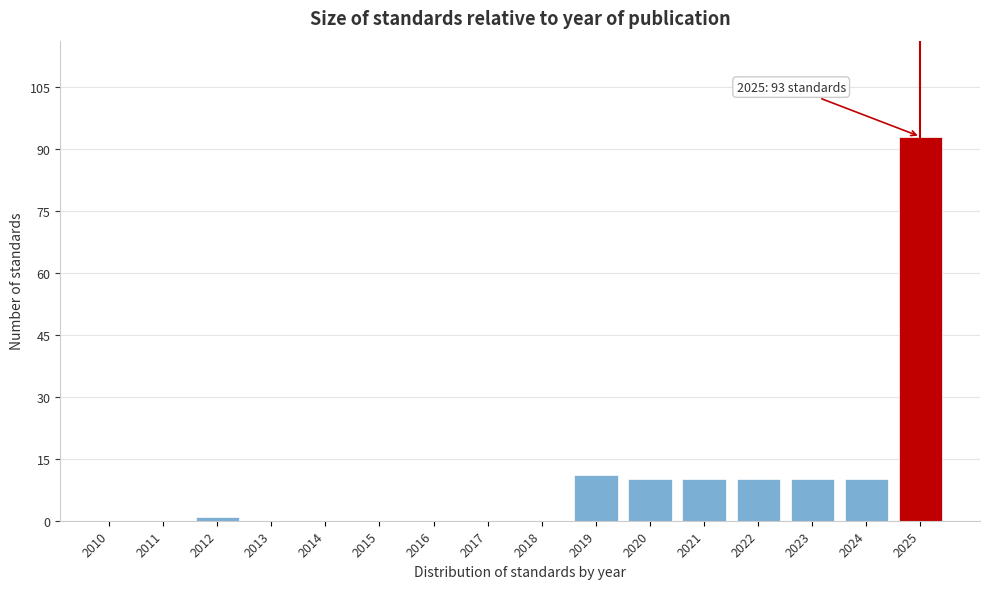

Reading right to left, what are all the values shown in this chart?

2025=93	2024=10	2023=10	2022=10	2021=10	2020=10	2019=11	2018=0	2017=0	2016=0	2015=0	2014=0	2013=0	2012=1	2011=0	2010=0